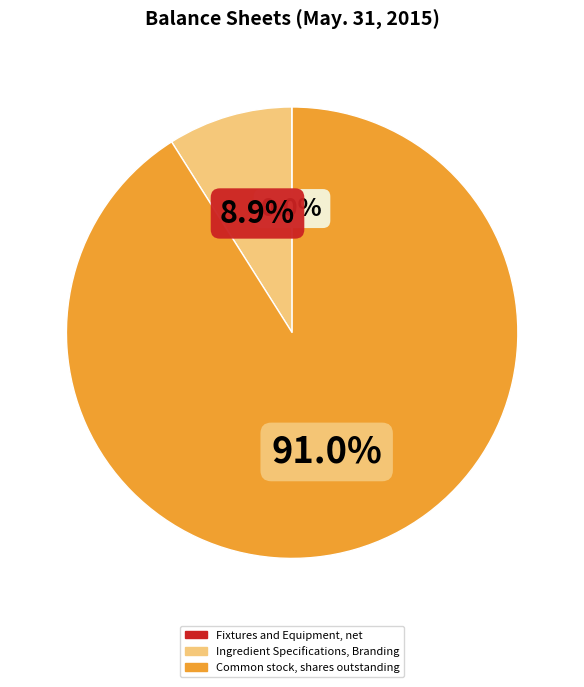

Which category accounts for the majority?

Common stock, shares outstanding